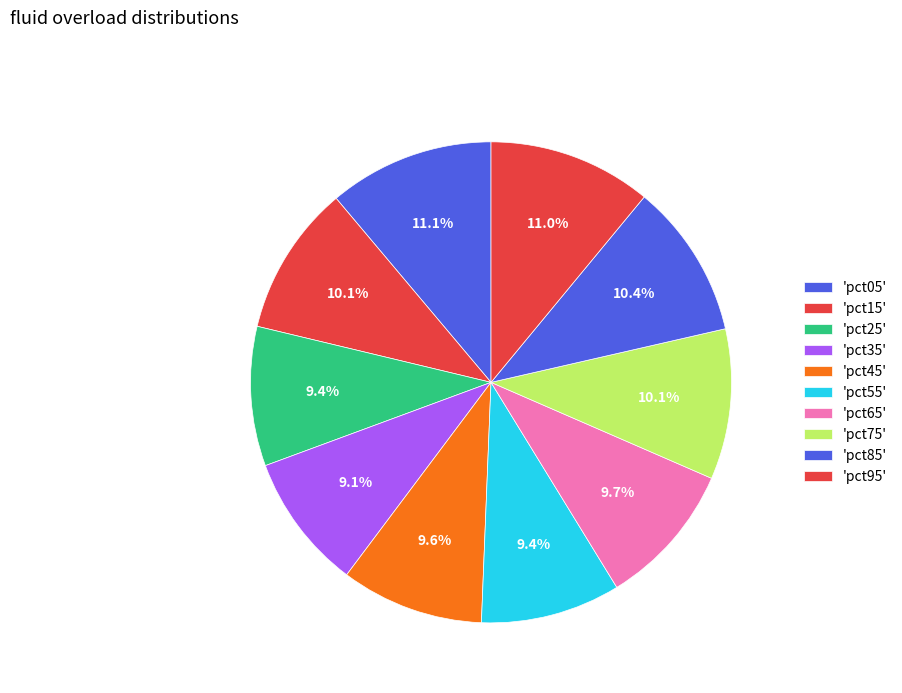

Which category has the smallest portion of the pie?

pct35